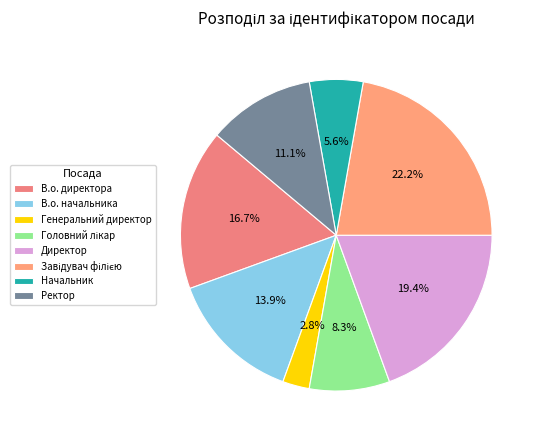

Which slice is the smallest?

Генеральний директор